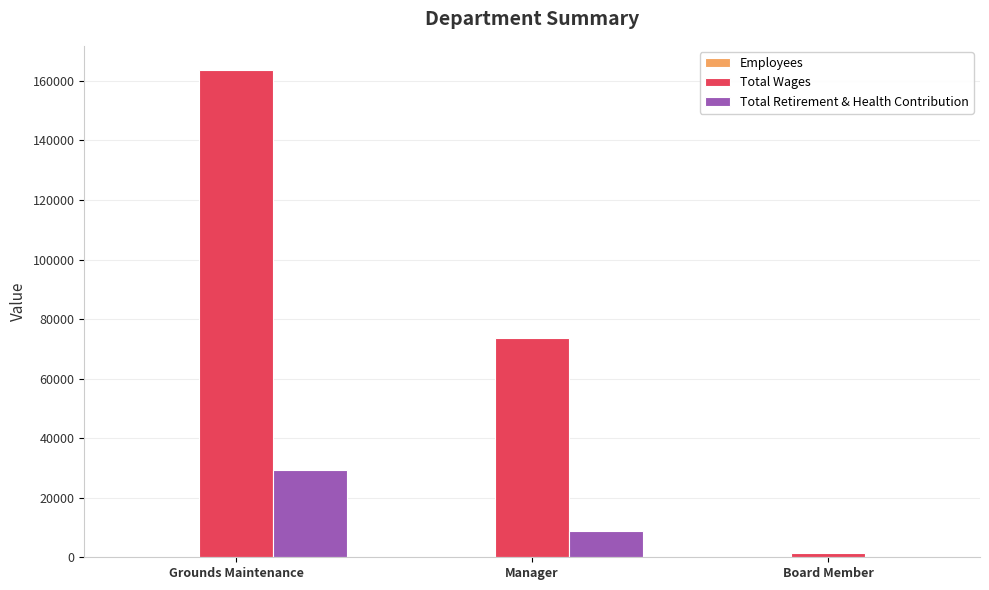

The value of Total Retirement & Health Contribution at Board Member is 0. True or false?

True